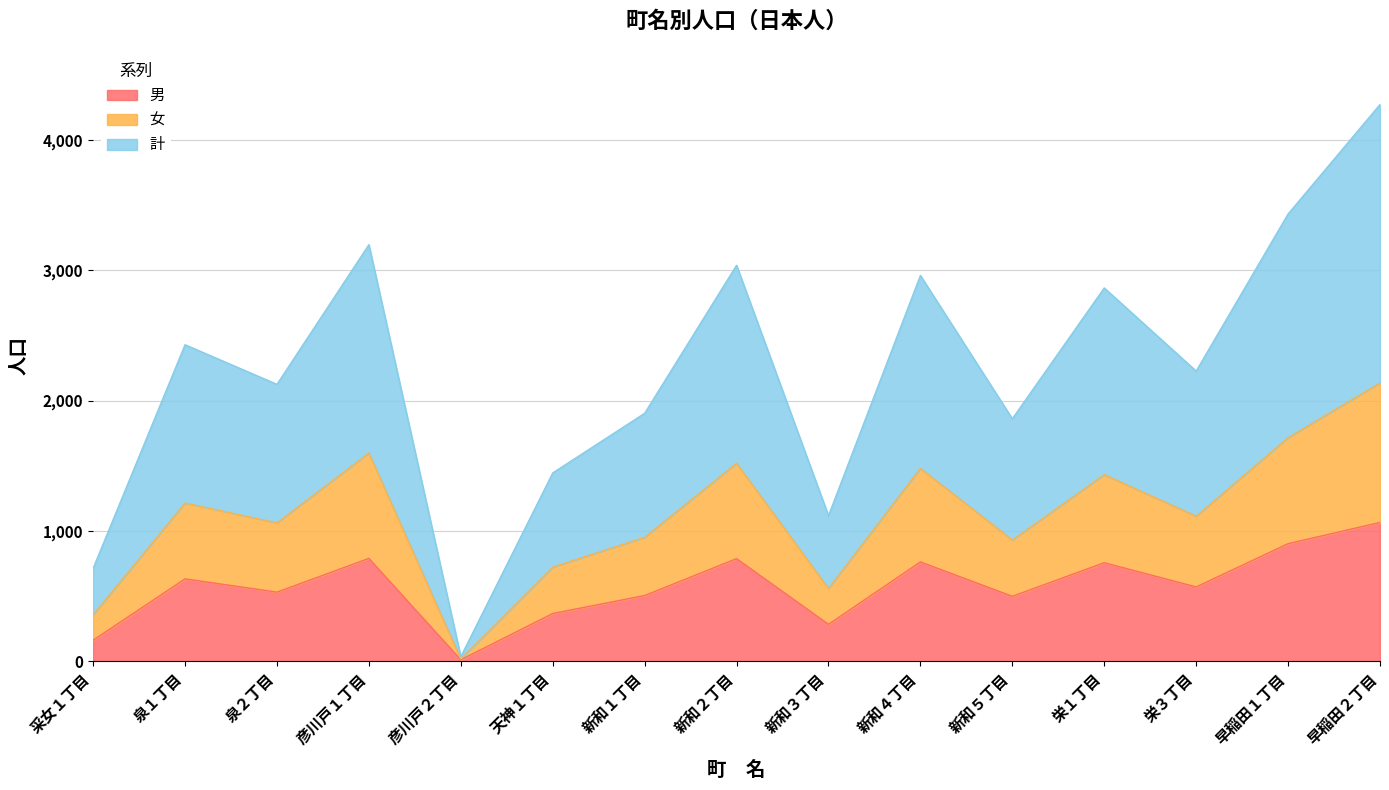

What is the highest value of the 男 series?

1066